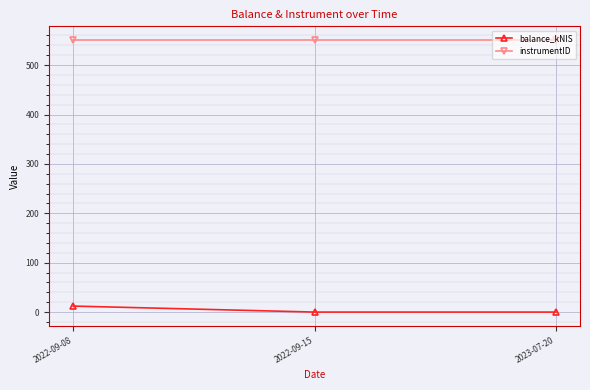

What is the spread (max minus min) of values at 2023-07-20?

551.0